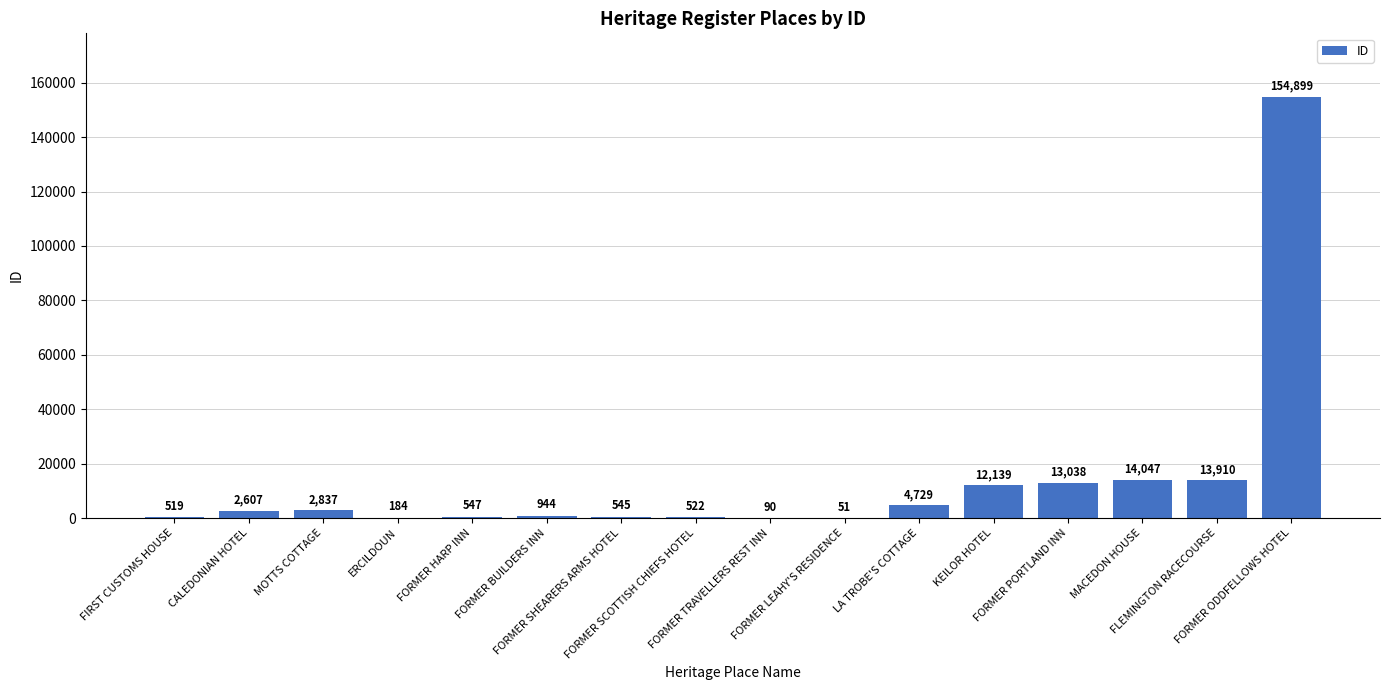

What is the sum of all values?

221608